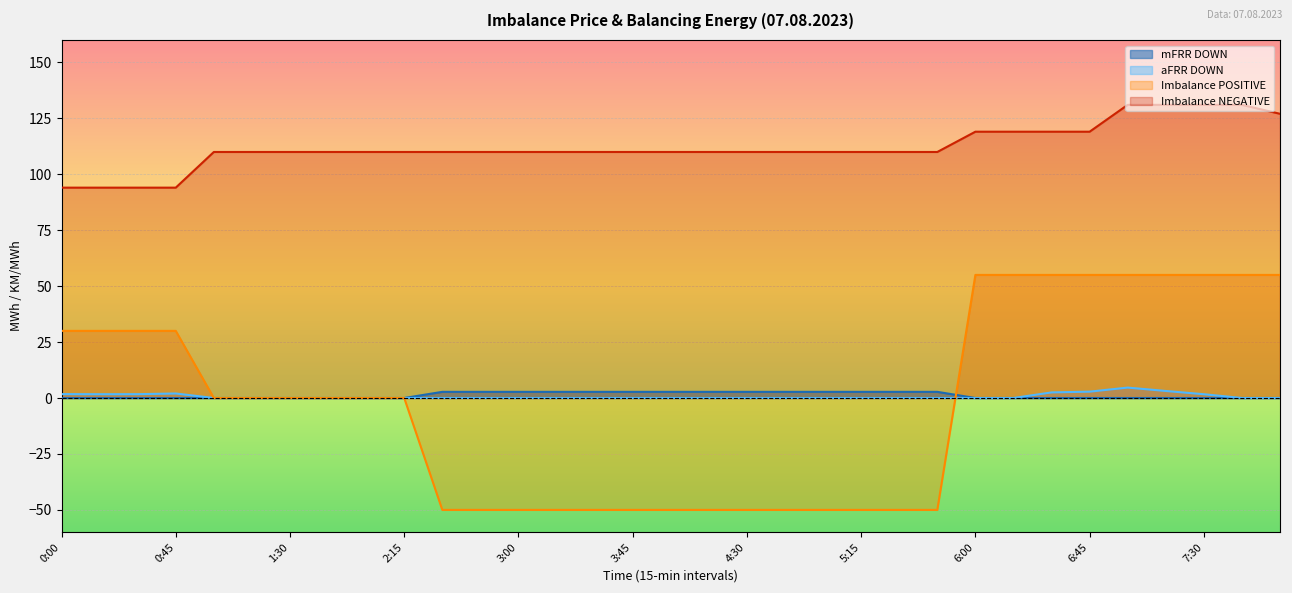

Is the value of aFRR DOWN at 4:00 greater than the value of mFRR DOWN at 5:45?

No